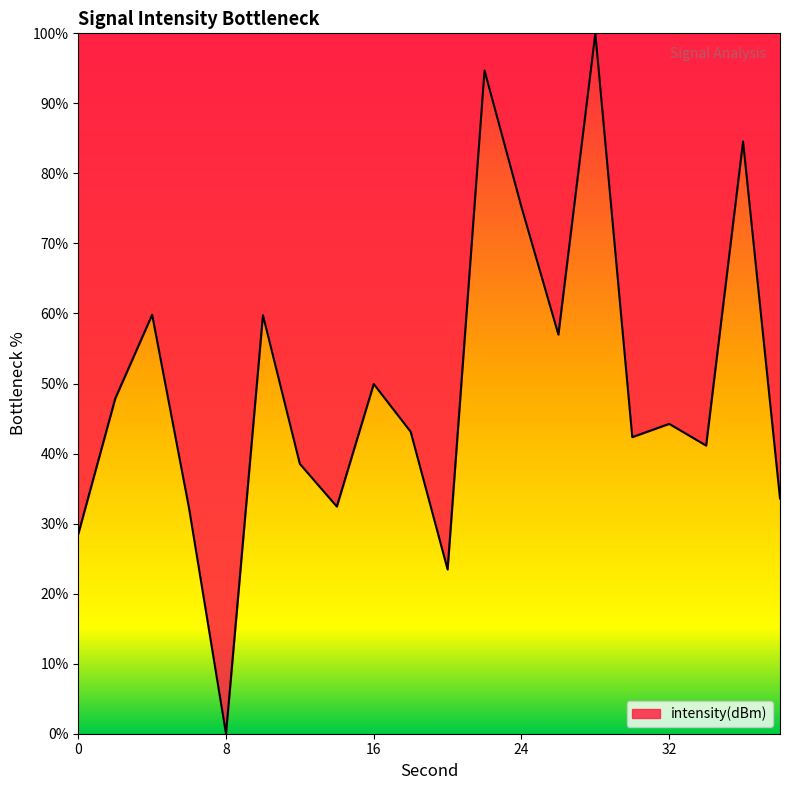

How many values are below 44?

10